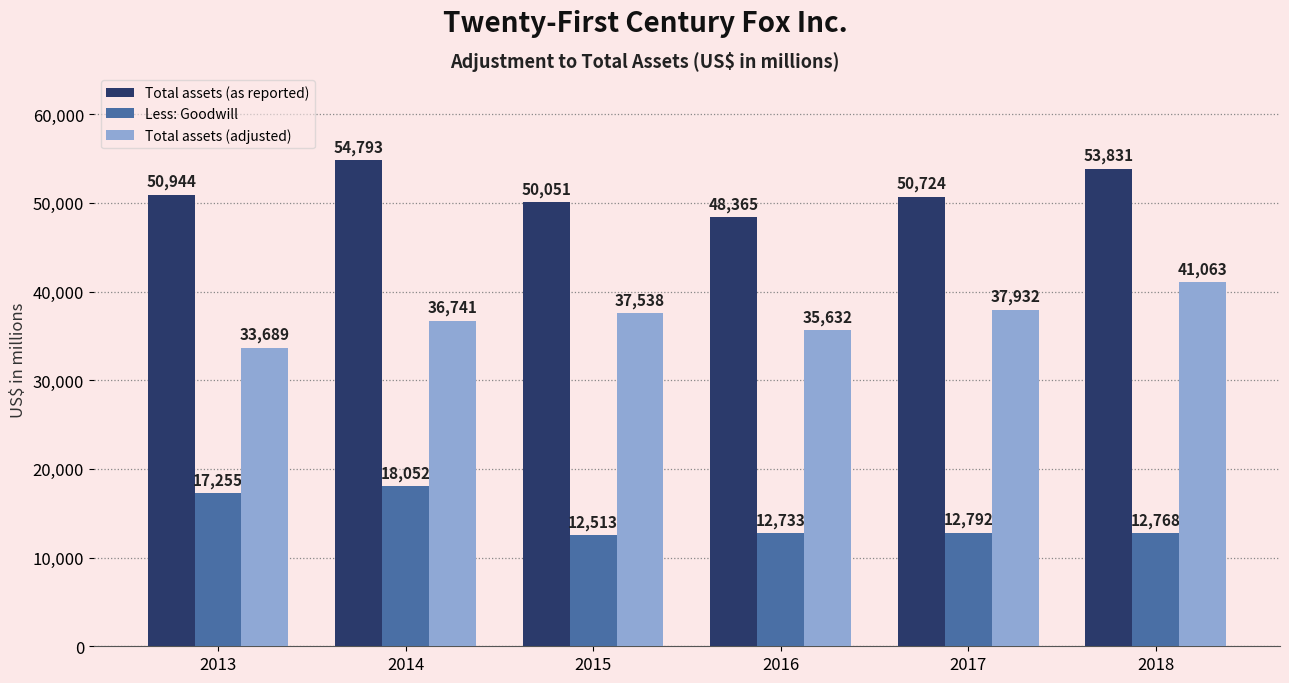

Reading left to right, transcribe all the data shown in this chart.

Total assets (as reported): 2013=50944	2014=54793	2015=50051	2016=48365	2017=50724	2018=53831
Less: Goodwill: 2013=17255	2014=18052	2015=12513	2016=12733	2017=12792	2018=12768
Total assets (adjusted): 2013=33689	2014=36741	2015=37538	2016=35632	2017=37932	2018=41063